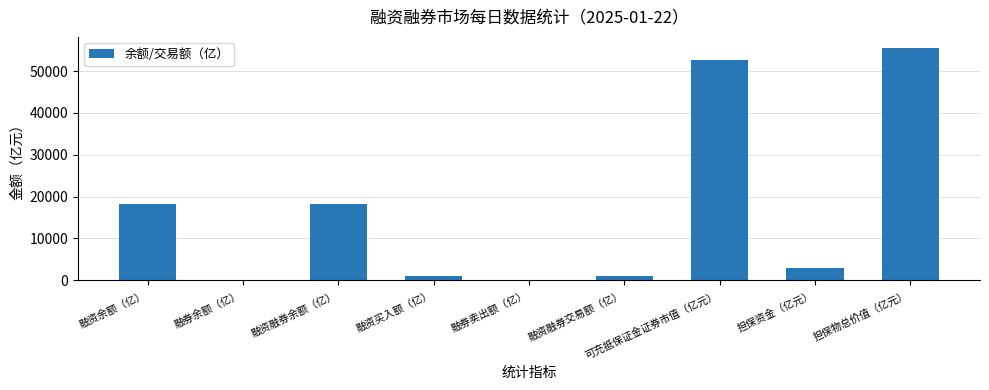

Between 融资买入额（亿） and 融券余额（亿）, which is larger?

融资买入额（亿）